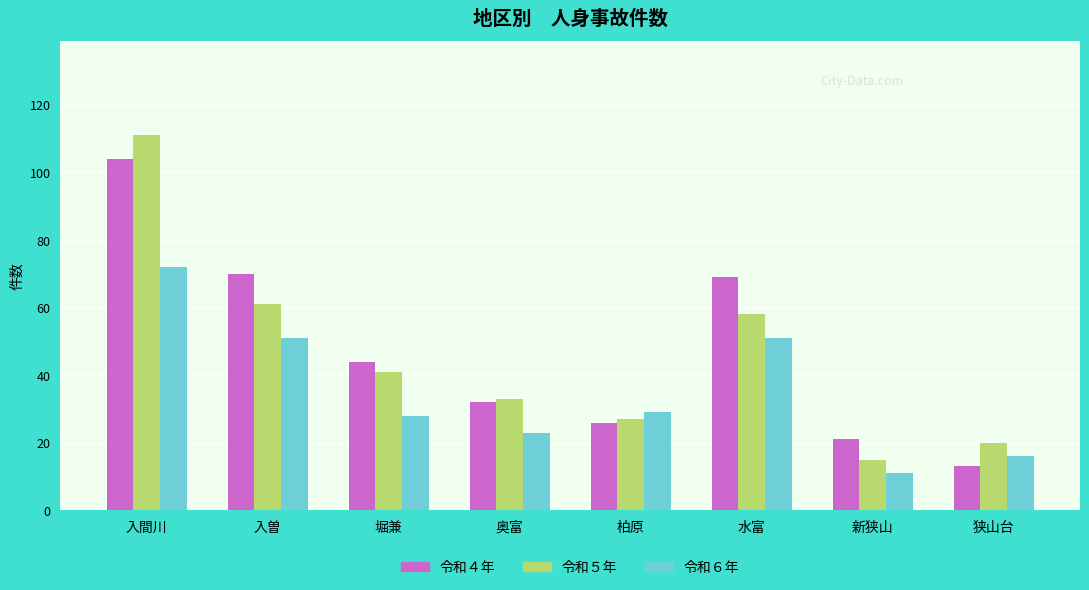

What position from the left is 新狭山?

7